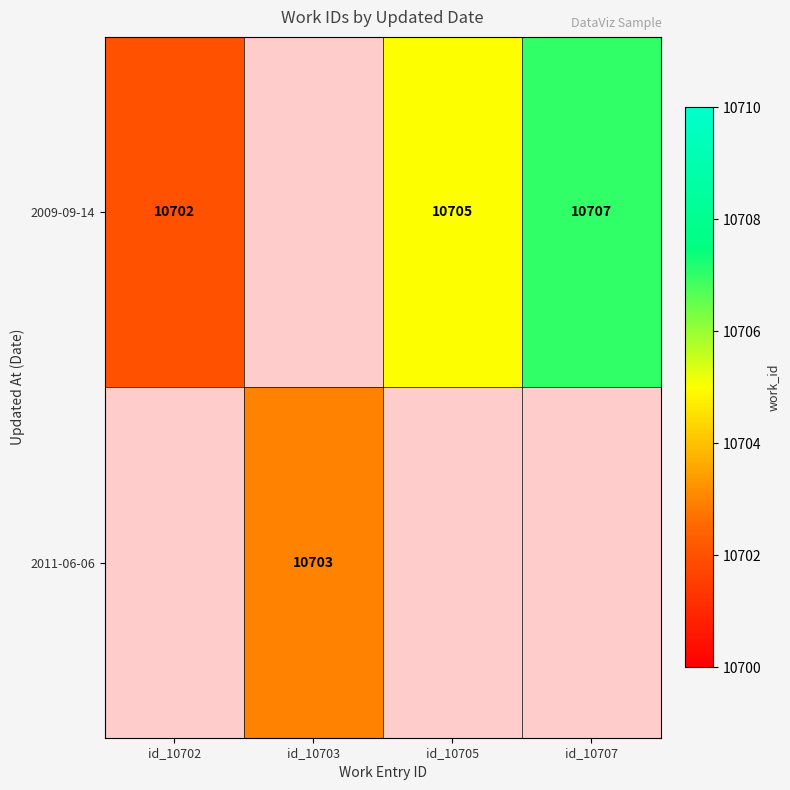

What is the sum of the 2009-09-14 values at id_10702 and id_10707?

21409